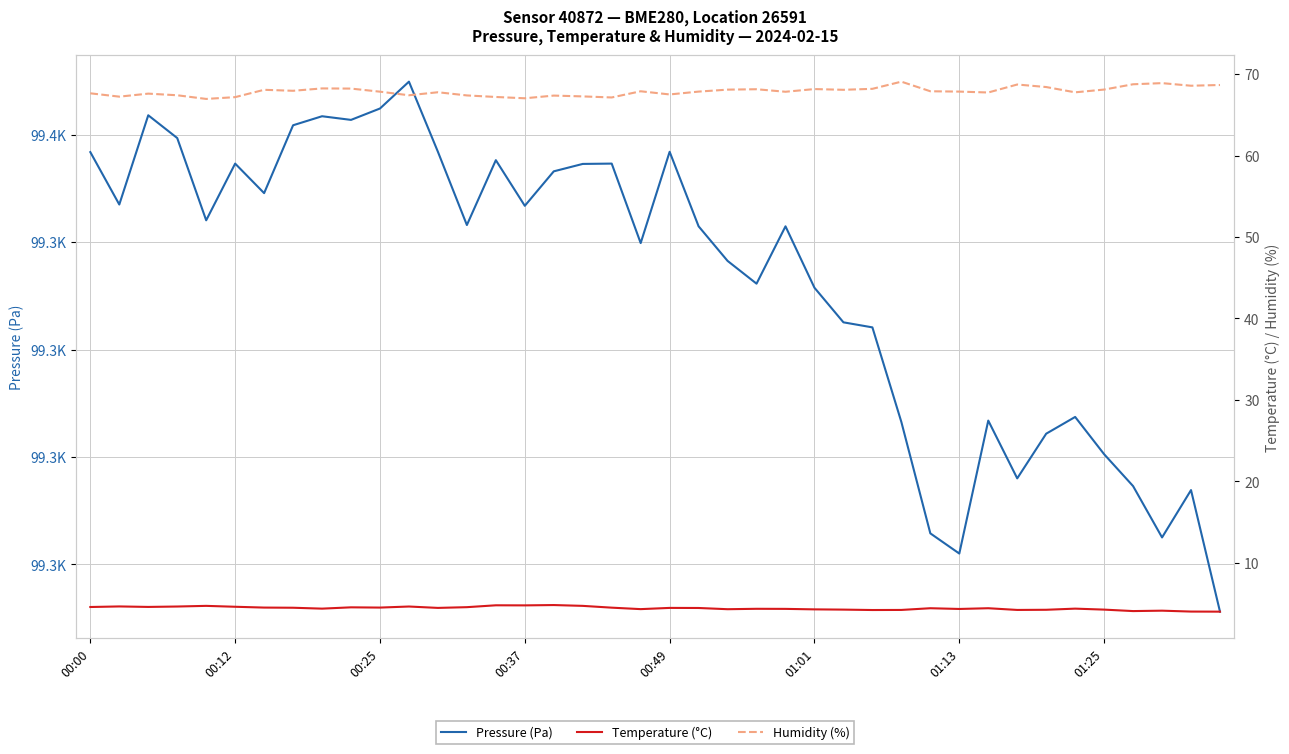

What is the approximate value of Humidity (%) at 00:25?

67.8